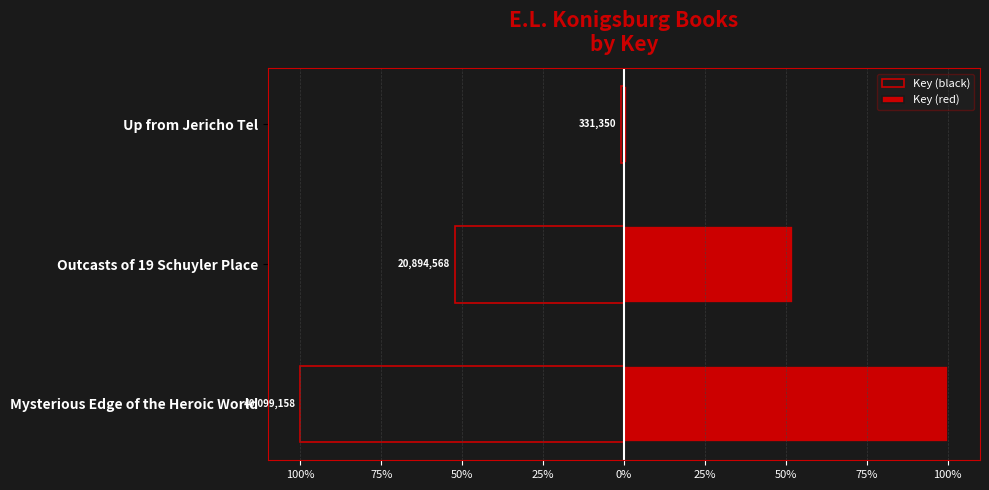

What is the average value of the Key (black) series?

-51.0